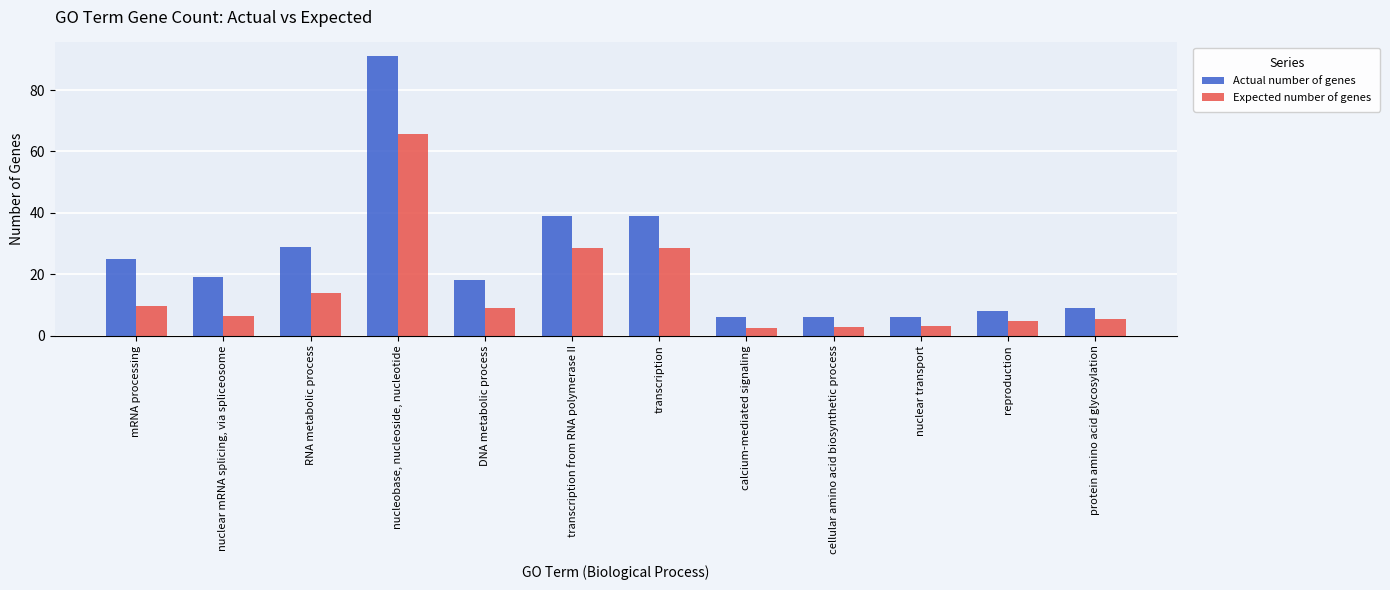

At RNA metabolic process, list the series in order from largest to smallest.

Actual number of genes, Expected number of genes